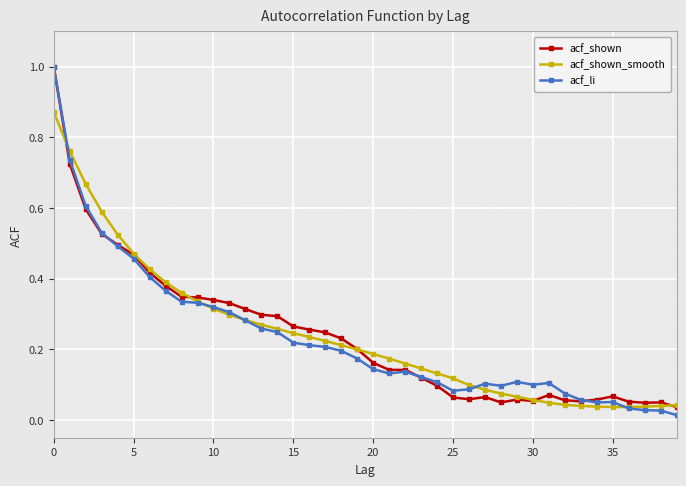

Is this an area chart (filled region under the line)?

No